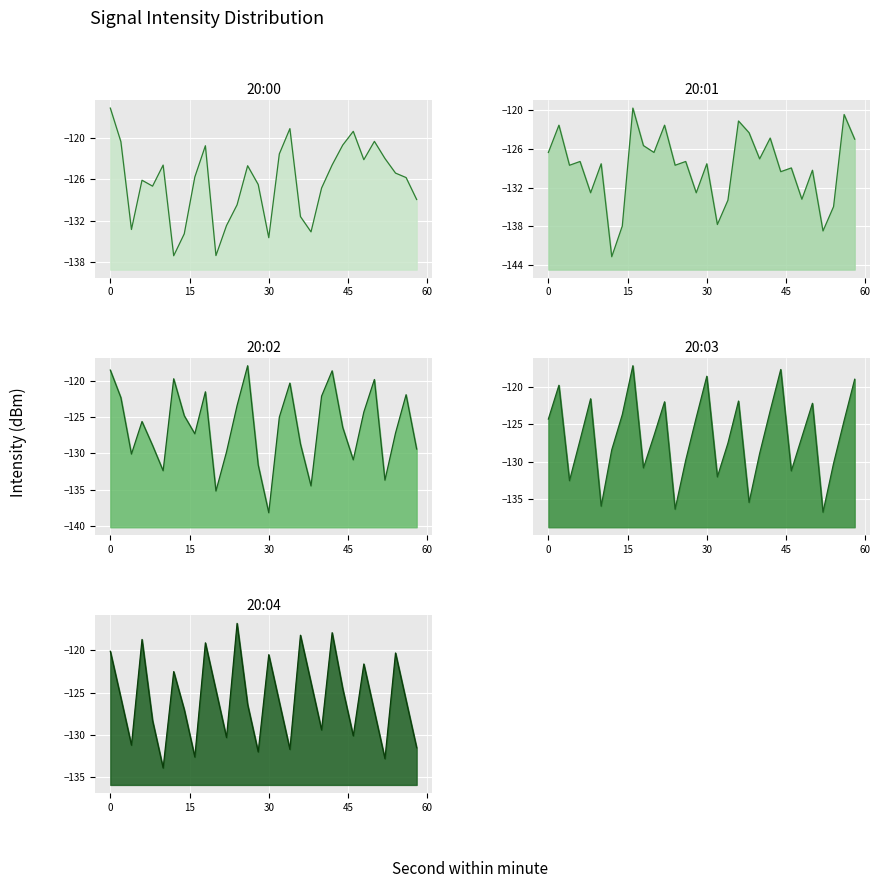

Which has a higher value, 56 or 14?

56